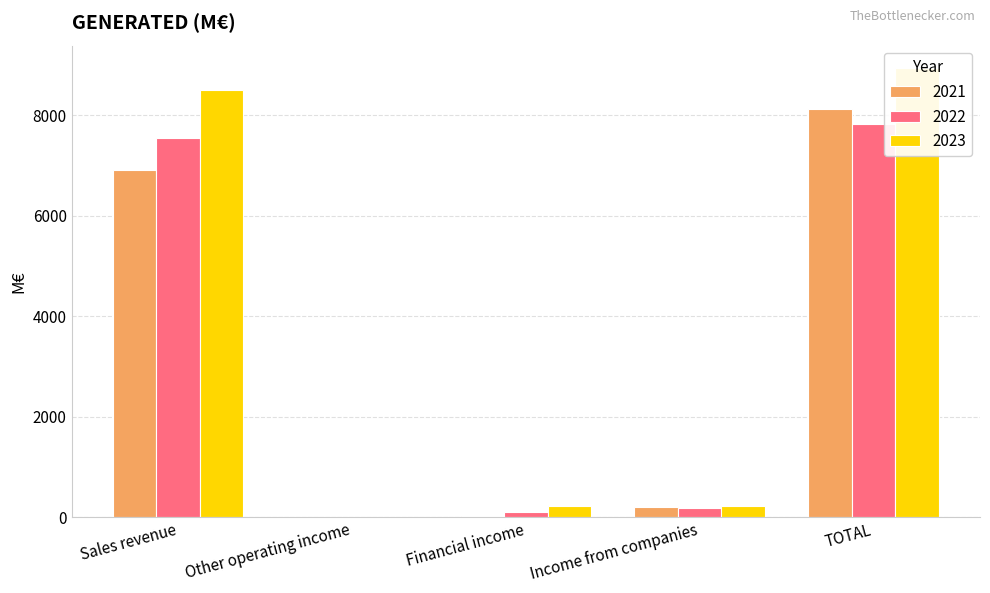

What is the average value of the 2023 series?

3578